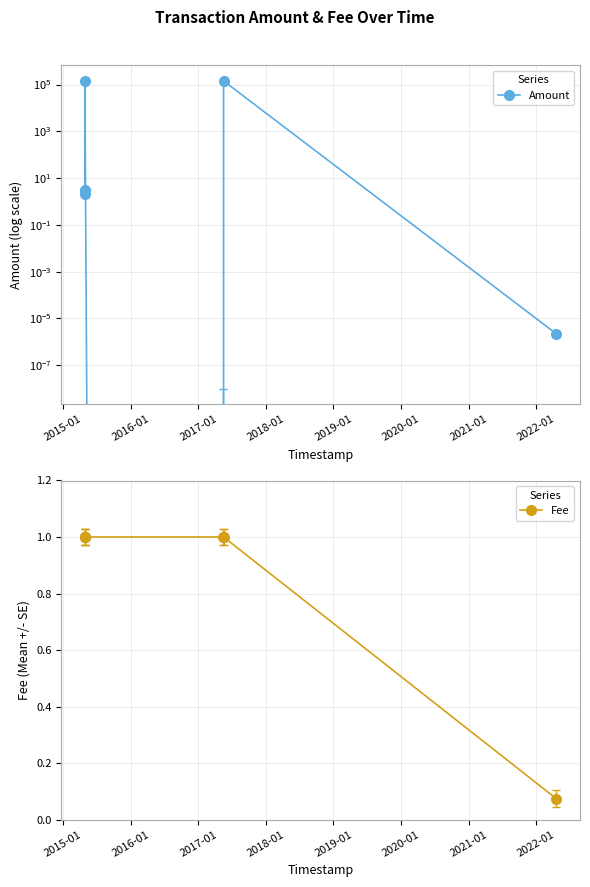

In Amount, how many points are higher than both neighbors (excluding endpoints)?

2